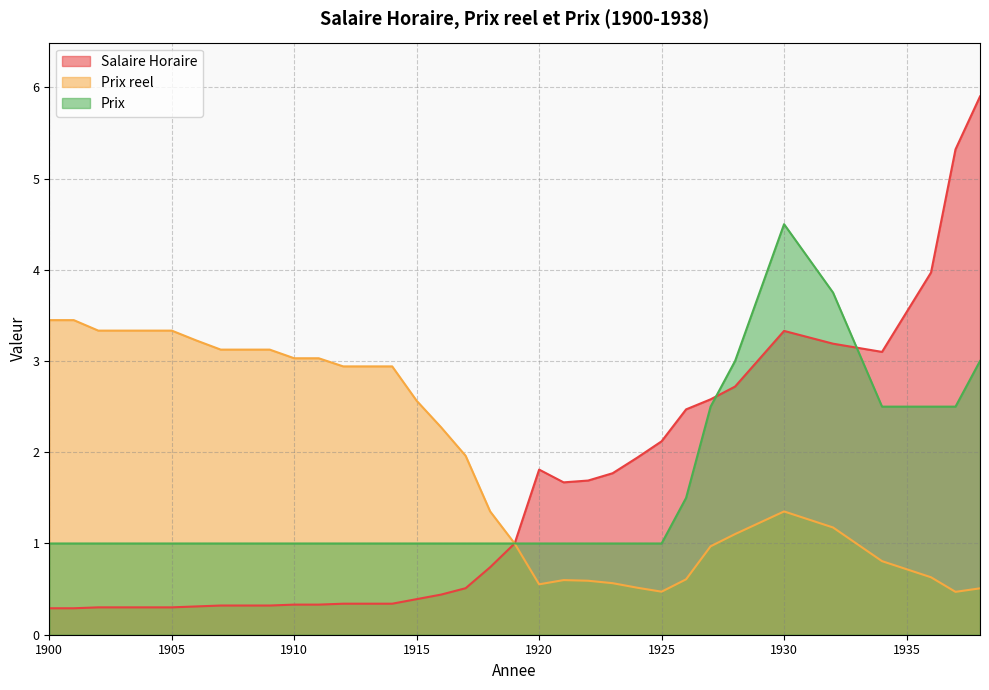

At how many categories does at least one series exceed 3?

18